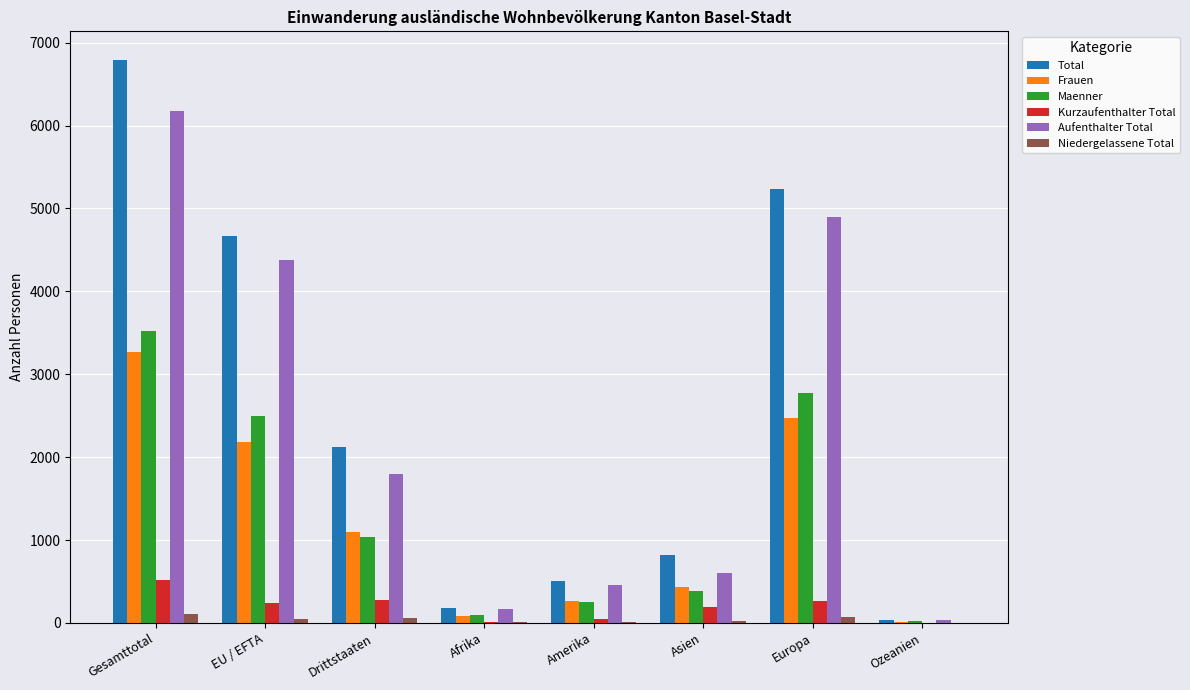

Does the chart contain stacked bars?

No